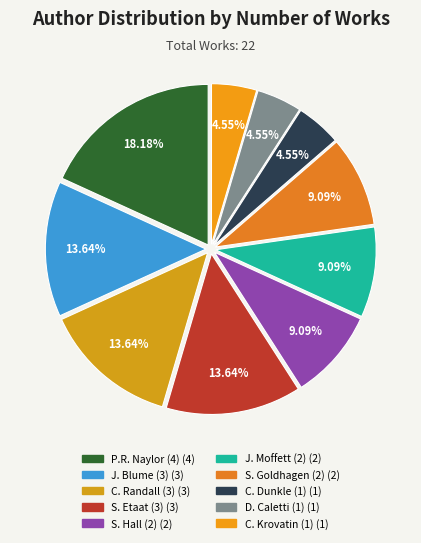

Count the number of slices in the pie.

10